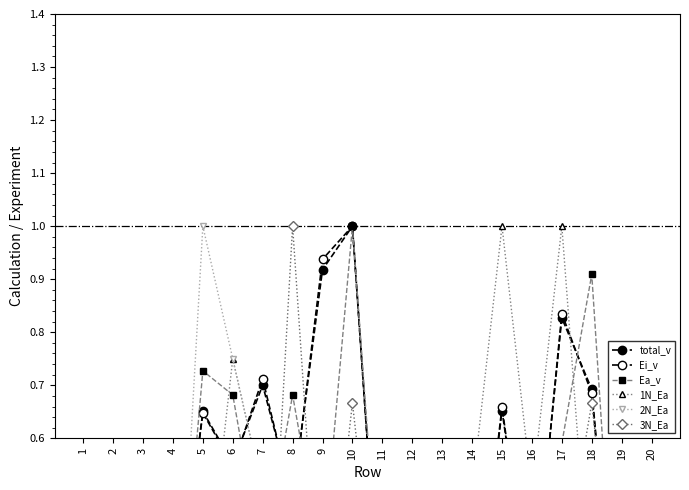

Reading right to left, transcribe all the data shown in this chart.

total_v: 20=0.0	19=0.1	18=0.7	17=0.8	16=0.3	15=0.7	14=0.2	13=0.1	12=0.1	11=0.2	10=1.0	9=0.9	8=0.5	7=0.7	6=0.6	5=0.7	4=0.2	3=0.2	2=0.3	1=0.4
Ei_v: 20=0.0	19=0.1	18=0.7	17=0.8	16=0.3	15=0.7	14=0.2	13=0.1	12=0.1	11=0.2	10=1.0	9=0.9	8=0.5	7=0.7	6=0.5	5=0.6	4=0.2	3=0.3	2=0.3	1=0.4
Ea_v: 20=0.0	19=0.0	18=0.9	17=0.6	16=0.5	15=0.5	14=0.4	13=0.4	12=0.0	11=0.2	10=1.0	9=0.4	8=0.7	7=0.4	6=0.7	5=0.7	4=0.1	3=0.0	2=0.3	1=0.3
1N_Ea: 20=0.0	19=0.0	18=0.2	17=1.0	16=0.5	15=1.0	14=0.5	13=0.0	12=0.0	11=0.0	10=0.5	9=0.5	8=0.0	7=0.5	6=0.8	5=0.2	4=0.0	3=0.0	2=0.5	1=0.2
2N_Ea: 20=0.0	19=0.0	18=0.5	17=0.5	16=0.2	15=0.5	14=0.0	13=0.5	12=0.0	11=0.2	10=0.5	9=0.5	8=0.2	7=0.5	6=0.8	5=1.0	4=0.0	3=0.0	2=0.0	1=0.0
3N_Ea: 20=0.0	19=0.2	18=0.7	17=0.3	16=0.3	15=0.0	14=0.2	13=0.2	12=0.2	11=0.2	10=0.7	9=0.2	8=1.0	7=0.0	6=0.2	5=0.3	4=0.0	3=0.0	2=0.3	1=0.3